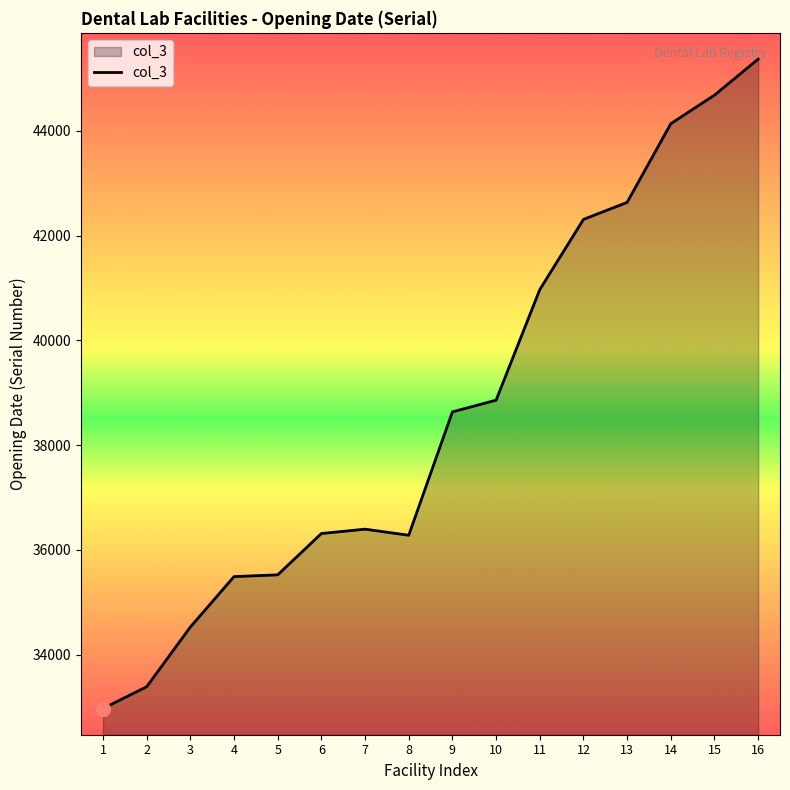

What is the difference between the values at 10 and 1?

5885